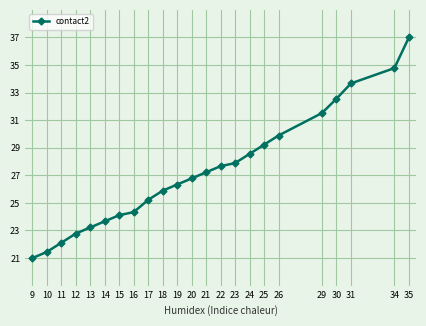

Is it true that the value at 21 is 38.8?

False